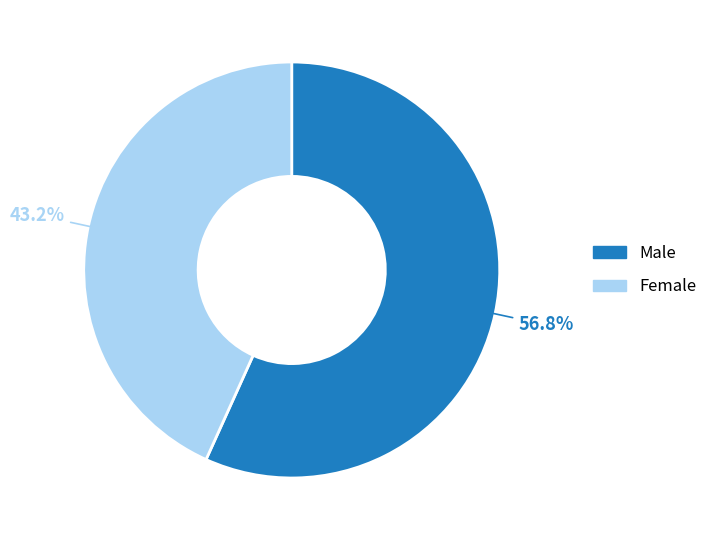

What percentage is the Male slice, to the nearest percent?

57%